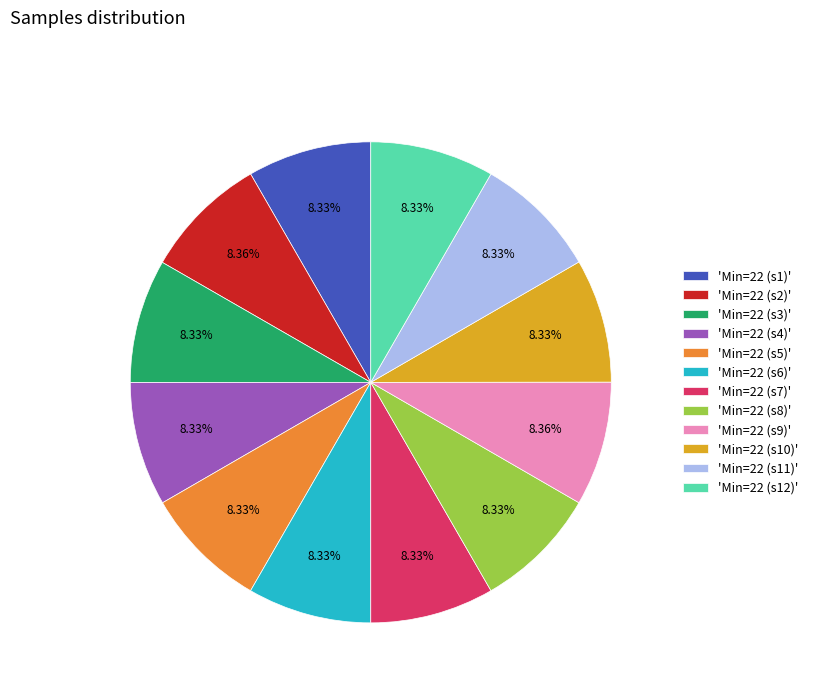

Do 'Min=22 (s5)' and 'Min=22 (s12)' together represent more than half of the pie?

No